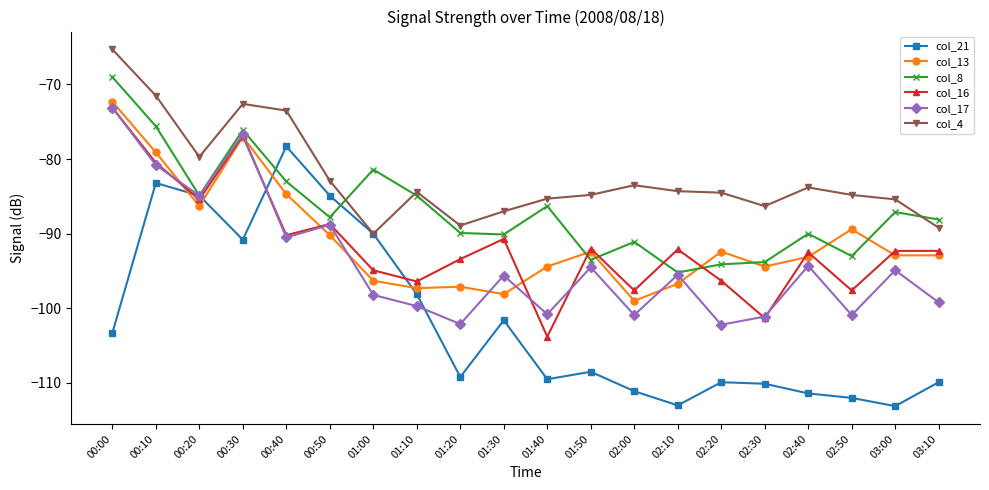

How many values in the col_21 series are below -108?

11